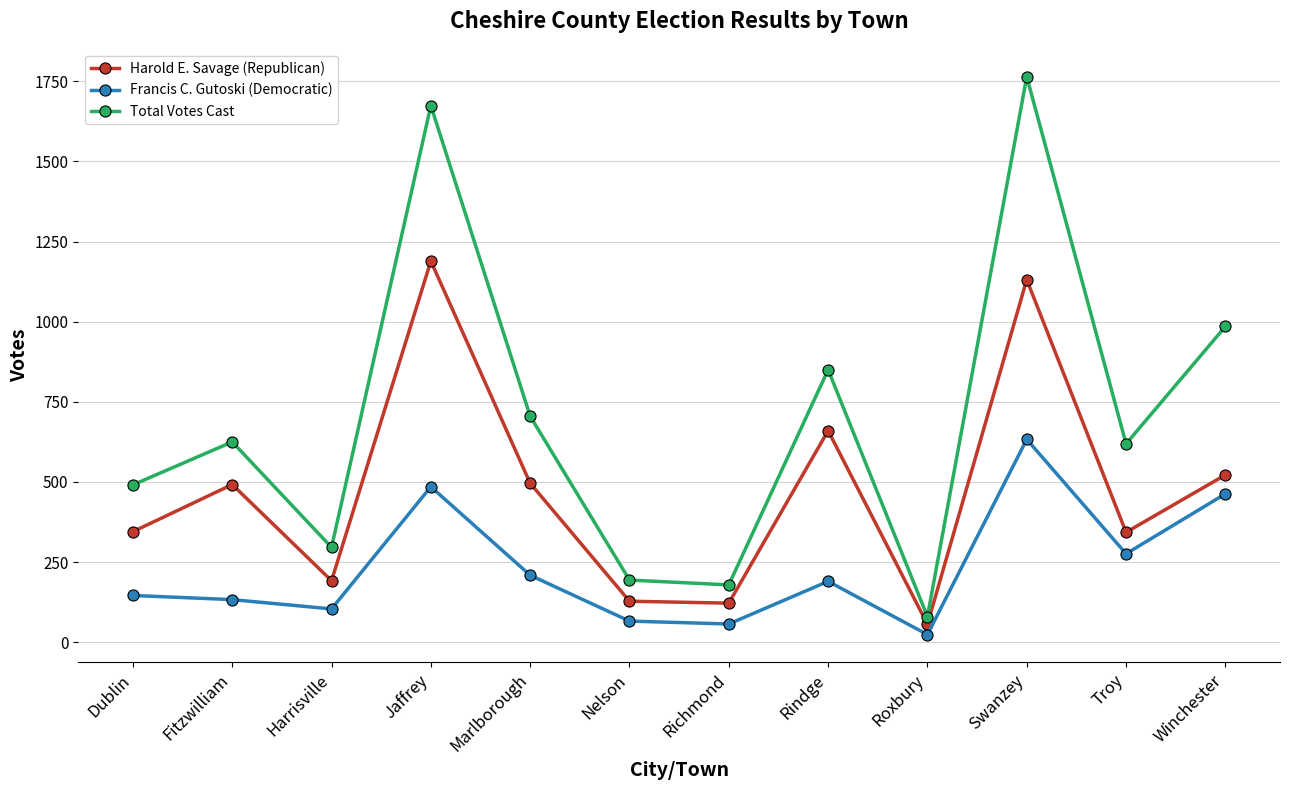

Where is Francis C. Gutoski (Democratic) nearest to the value 328?

Troy